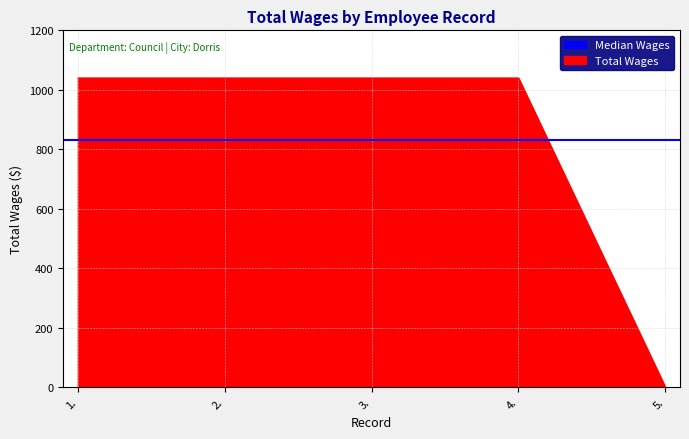

The chart shows a value of 239 at 3.. True or false?

False